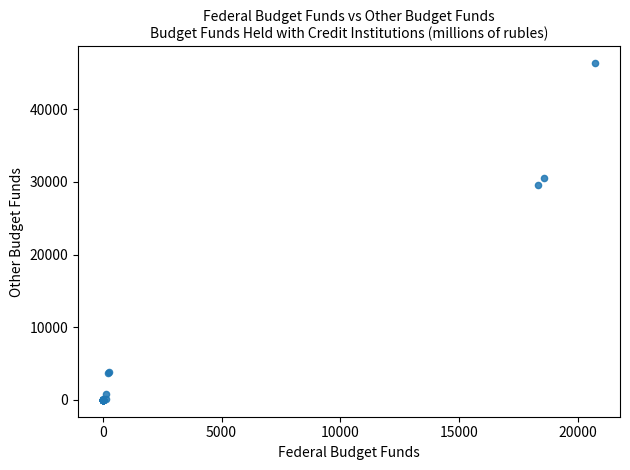

What Y value in the scatter plot is closest to 23153?

29511.5